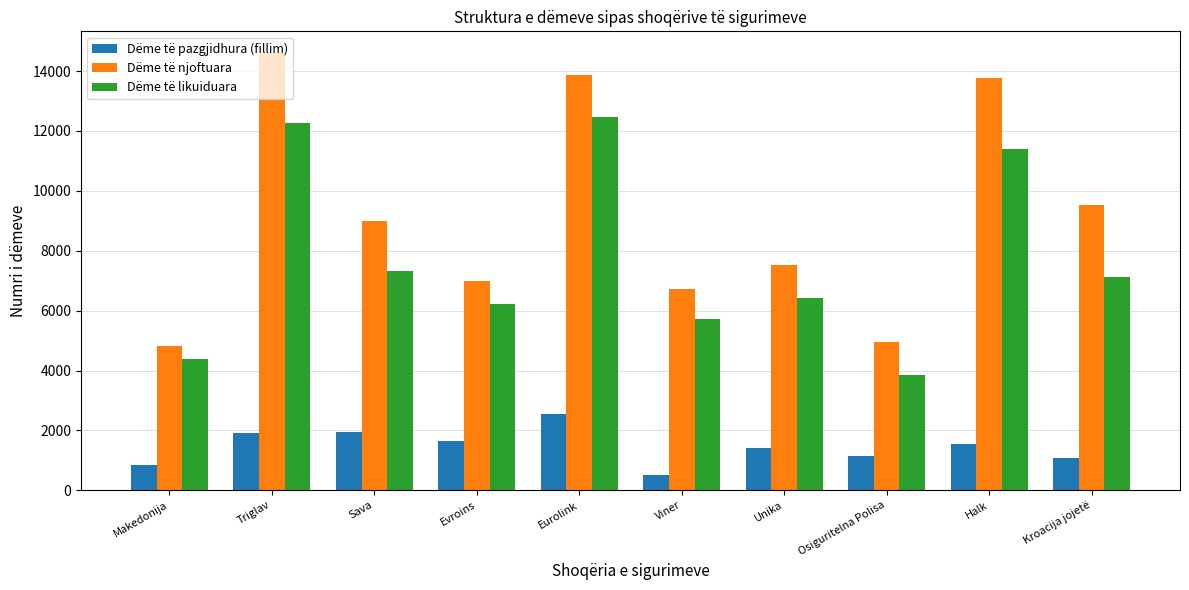

Which series has the widest spread of values?

Dëme të njoftuara